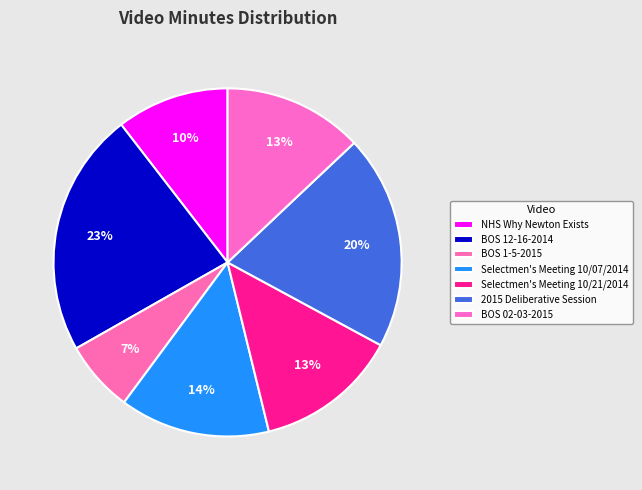

To the nearest percent, what is the average slice percentage?

14%